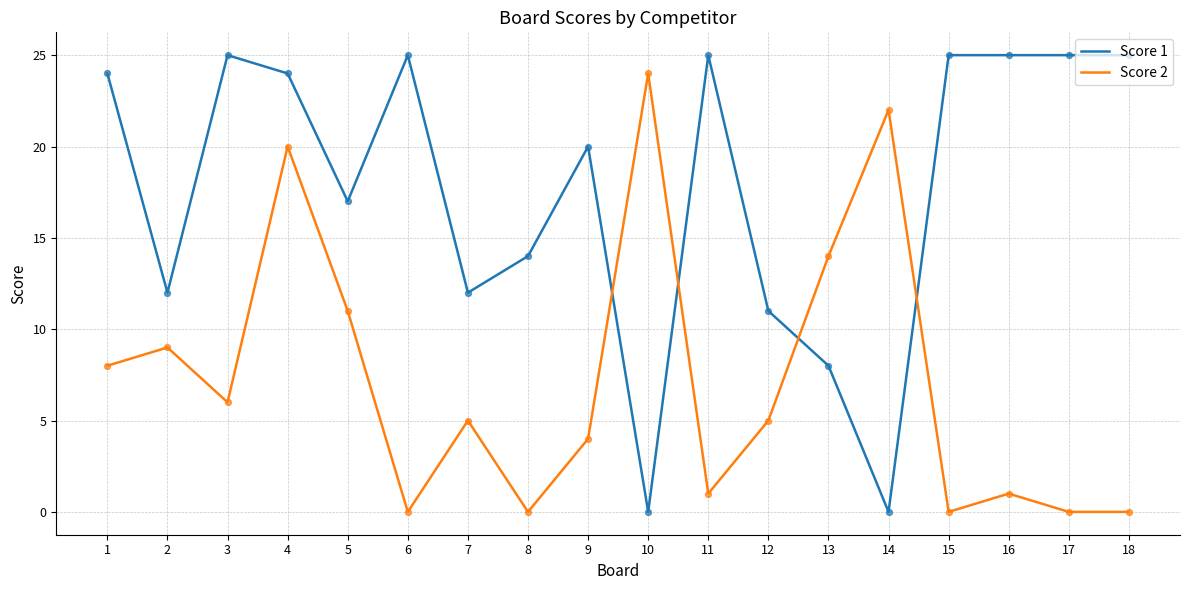

At how many categories does at least one series exceed 4?

18